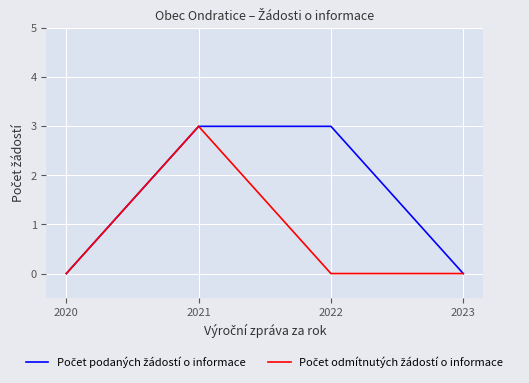

Count the number of categories in the chart.

4